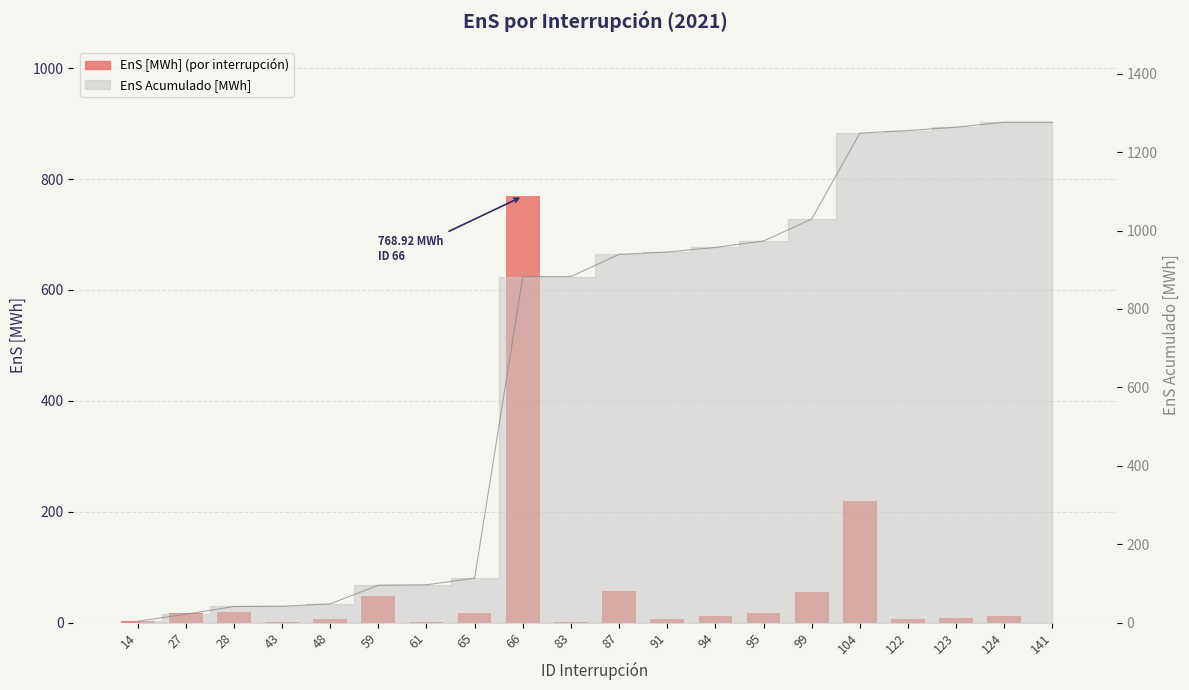

How many bars are there in total?

20